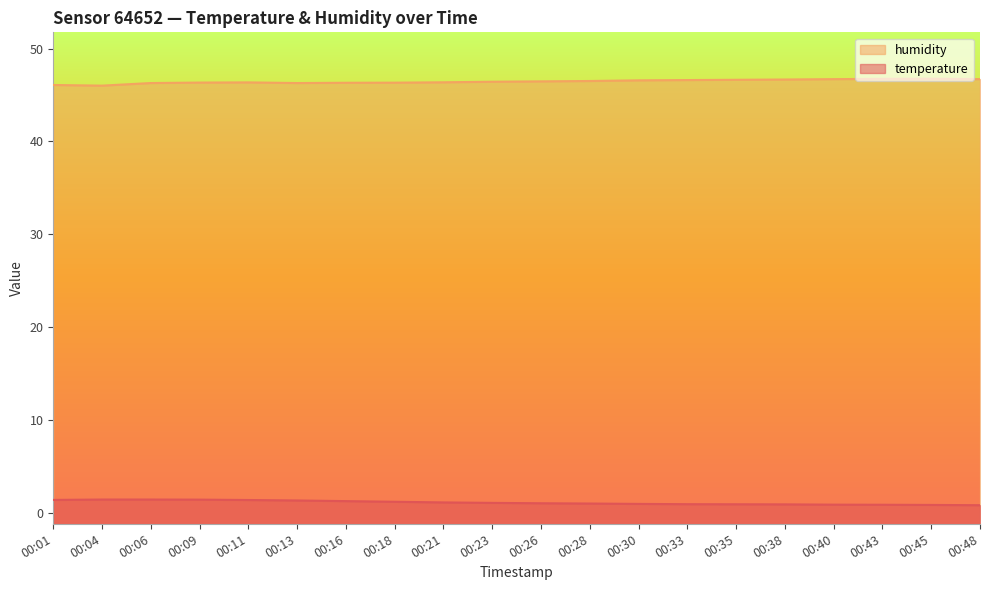

What is the sum of all temperature values?

222.4